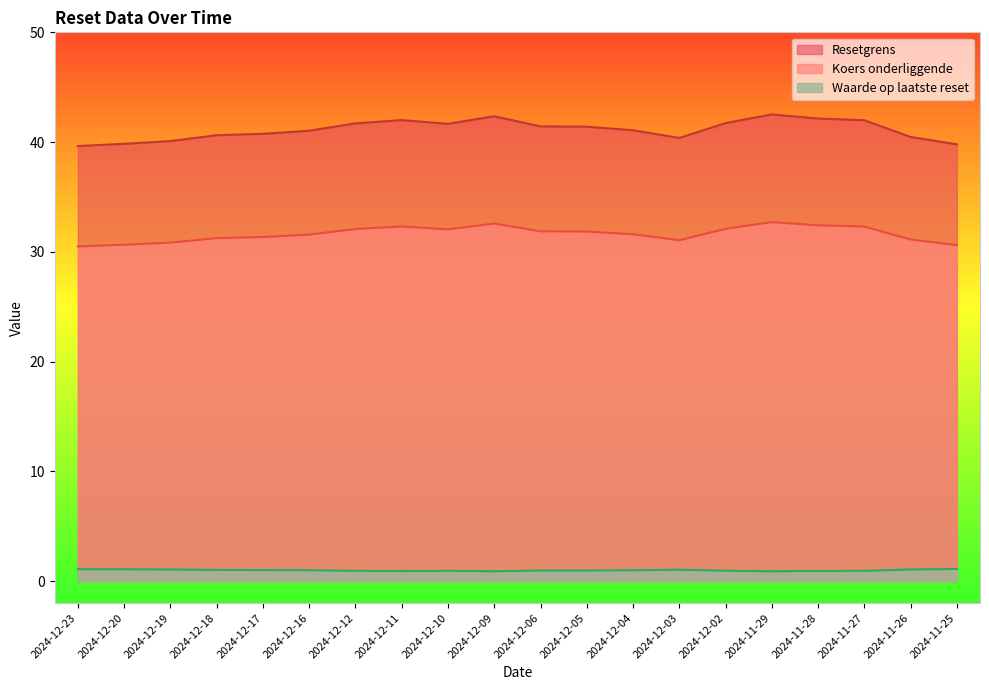

Reading right to left, list all the values displayed in this chart.

Resetgrens: 2024-11-25=30.6	2024-11-26=31.1	2024-11-27=32.3	2024-11-28=32.4	2024-11-29=32.7	2024-12-02=32.1	2024-12-03=31.1	2024-12-04=31.6	2024-12-05=31.9	2024-12-06=31.9	2024-12-09=32.6	2024-12-10=32.0	2024-12-11=32.3	2024-12-12=32.1	2024-12-16=31.6	2024-12-17=31.4	2024-12-18=31.2	2024-12-19=30.8	2024-12-20=30.6	2024-12-23=30.5
Koers onderliggende: 2024-11-25=39.8	2024-11-26=40.5	2024-11-27=42.0	2024-11-28=42.1	2024-11-29=42.5	2024-12-02=41.7	2024-12-03=40.4	2024-12-04=41.1	2024-12-05=41.4	2024-12-06=41.4	2024-12-09=42.4	2024-12-10=41.7	2024-12-11=42.0	2024-12-12=41.7	2024-12-16=41.0	2024-12-17=40.8	2024-12-18=40.6	2024-12-19=40.1	2024-12-20=39.8	2024-12-23=39.6
Waarde op laatste reset: 2024-11-25=1.1	2024-11-26=1.1	2024-11-27=0.9	2024-11-28=0.9	2024-11-29=0.9	2024-12-02=0.9	2024-12-03=1.0	2024-12-04=1.0	2024-12-05=1.0	2024-12-06=1.0	2024-12-09=0.9	2024-12-10=0.9	2024-12-11=0.9	2024-12-12=0.9	2024-12-16=1.0	2024-12-17=1.0	2024-12-18=1.0	2024-12-19=1.1	2024-12-20=1.1	2024-12-23=1.1